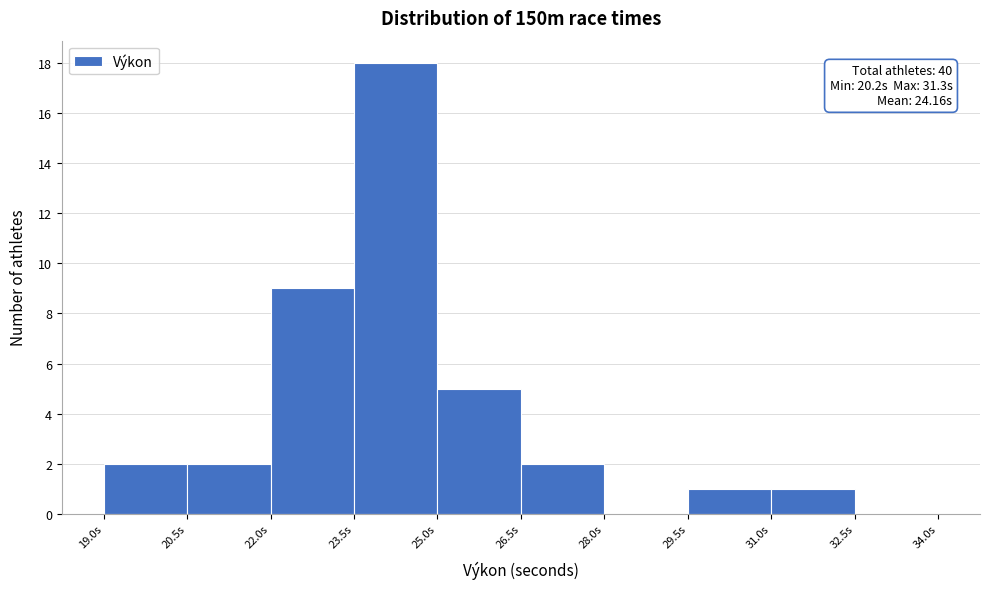

Over which range of the x-axis is the bar tallest?

23.5 to 25.0